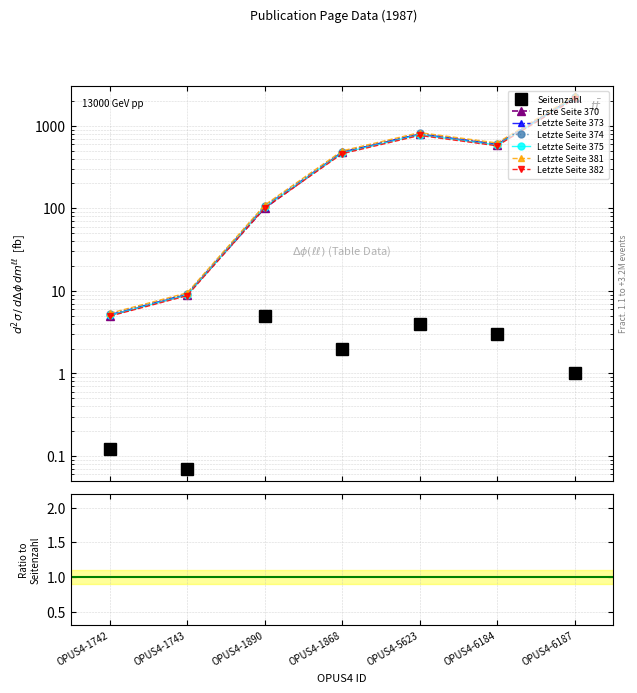

Which category has the highest value in the Erste Seite series?

OPUS4-6187